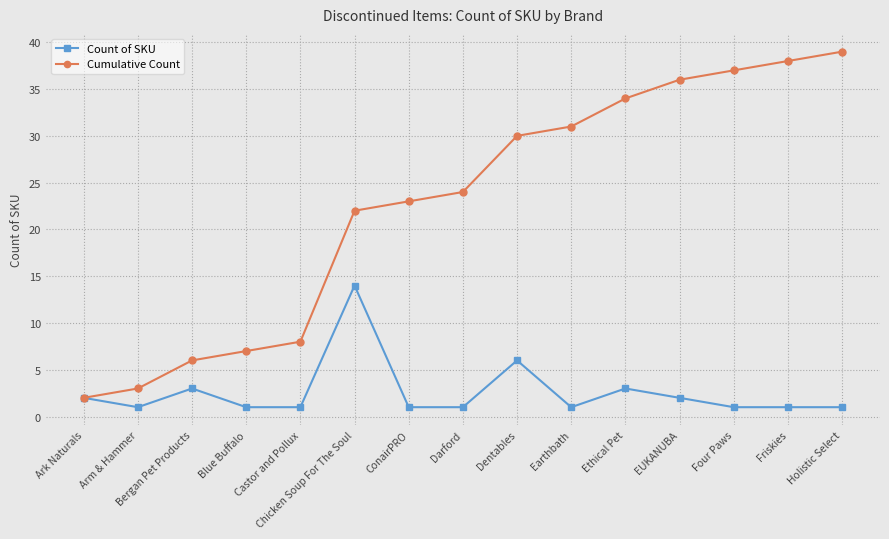

What position from the right is Ark Naturals?

15